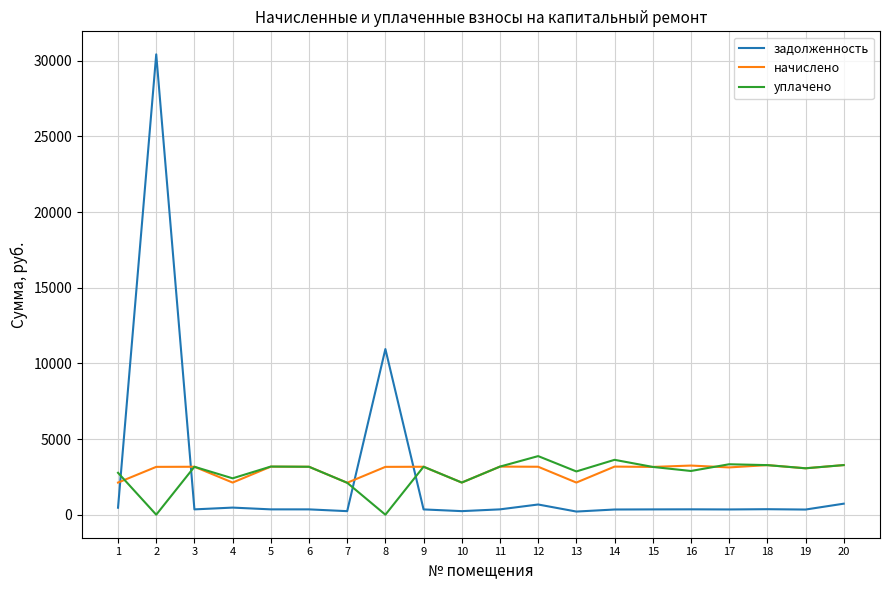

Which series has the largest range (max minus min)?

задолженность